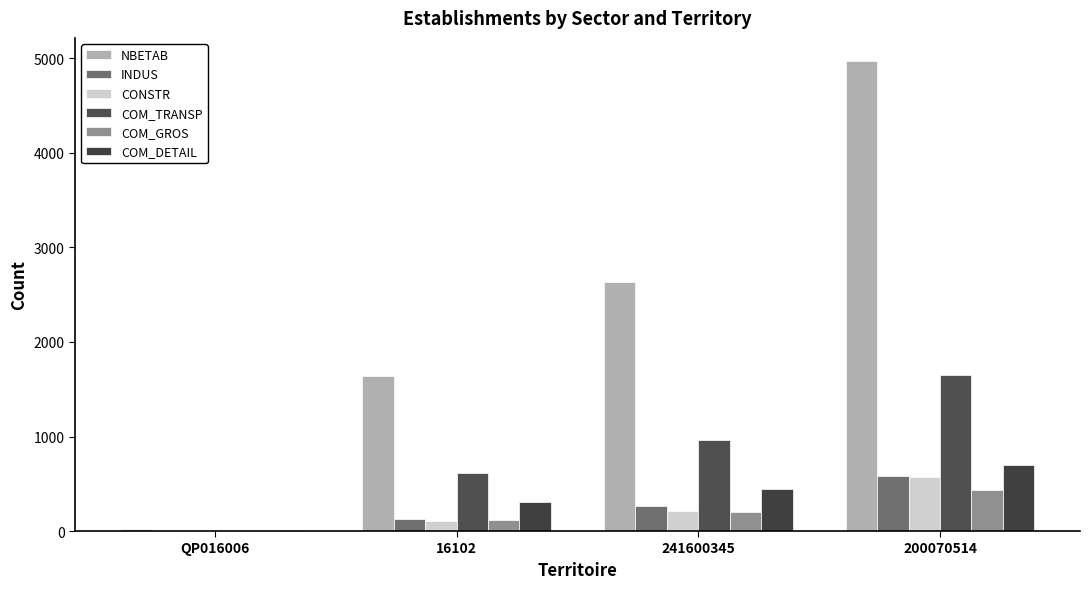

What is the sum of the INDUS values at 241600345 and 16102?

392